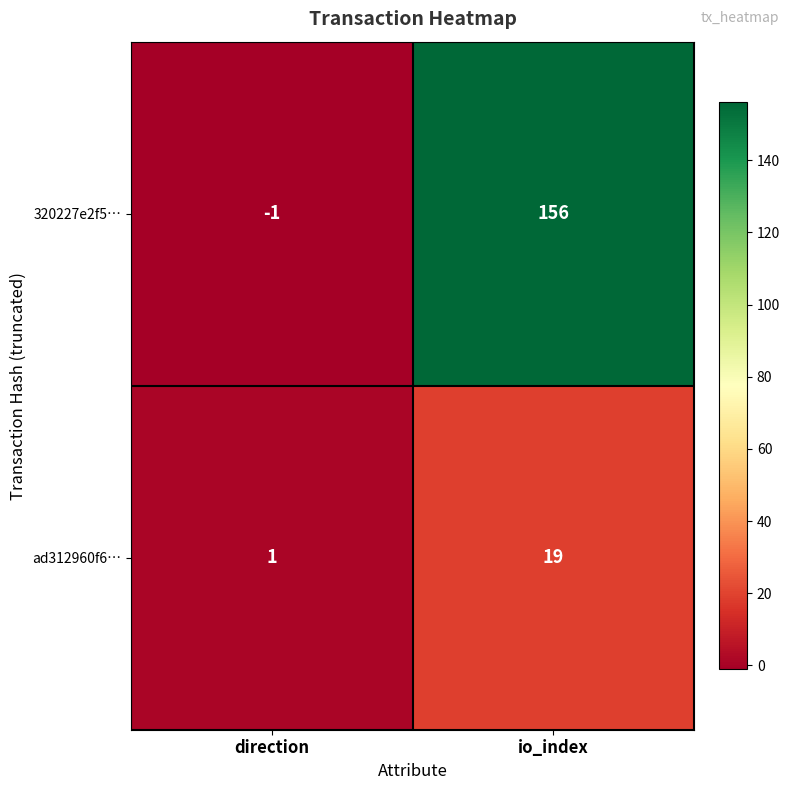

What is the difference between the maximum and minimum values in the 320227e2f5… series?

157